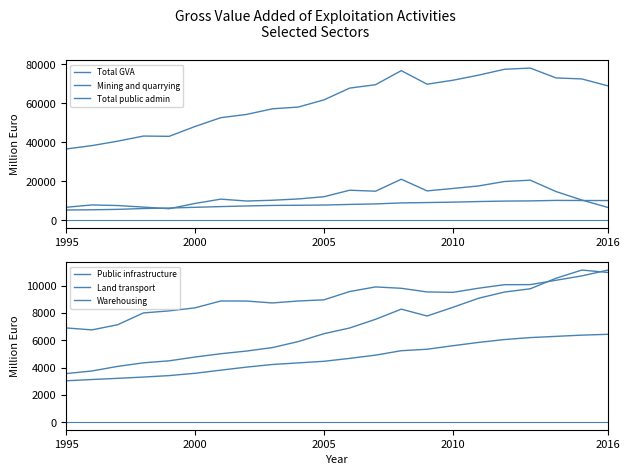

Is the value of Mining and quarrying at 2005 greater than the value of Land transport at 2016?

Yes